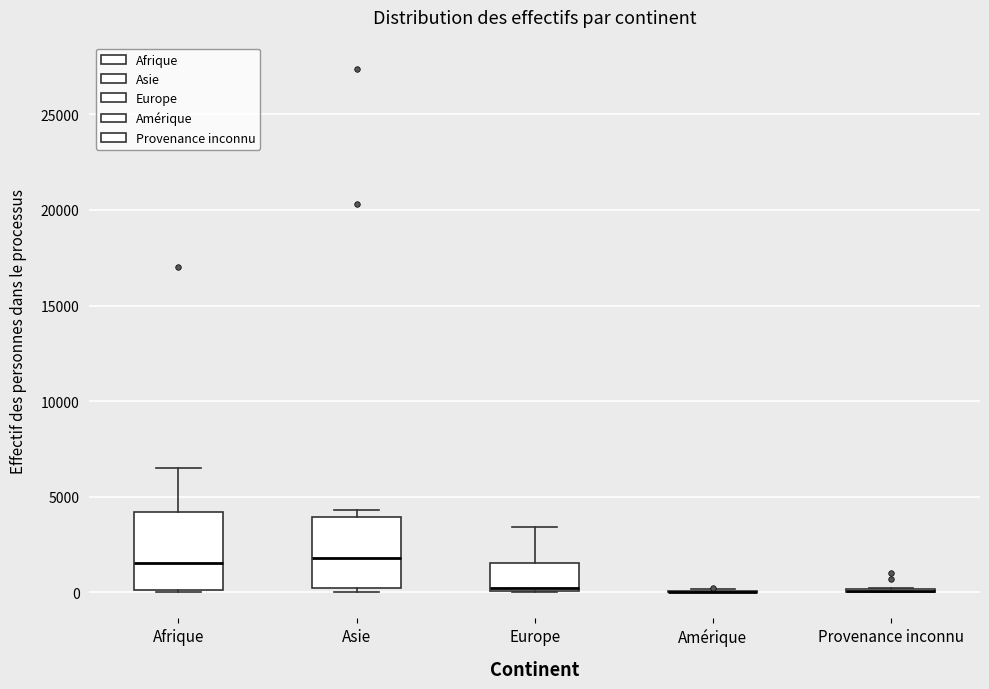

Reading left to right, read every box against the y-axis: the position of its median line, the range the box covers, and the ends of its whiskers. The values are not printed on the chart, so give them approximately, as read against the axis.

Afrique: median 1500, box 0 to 4000, whiskers 0 to 6500
Asie: median 2000, box 0 to 4000, whiskers 0 (just below the box's lower edge) to 4500
Europe: median 0 (just above the box's lower edge), box 0 to 1500, whiskers 0 to 3500
Amérique: box collapsed to a line at 0, whiskers 0 to 0
Provenance inconnu: box collapsed to a line at 0, whiskers 0 to 0